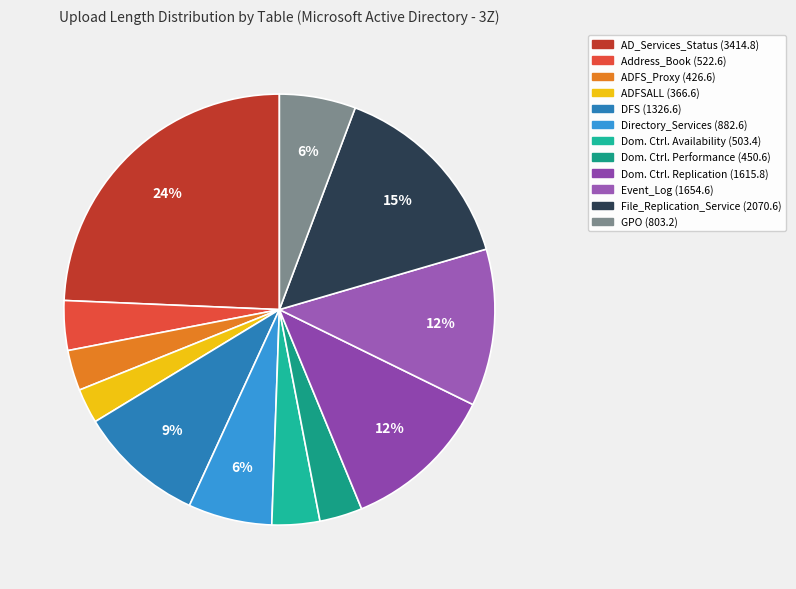

Does any single category account for the majority?

No